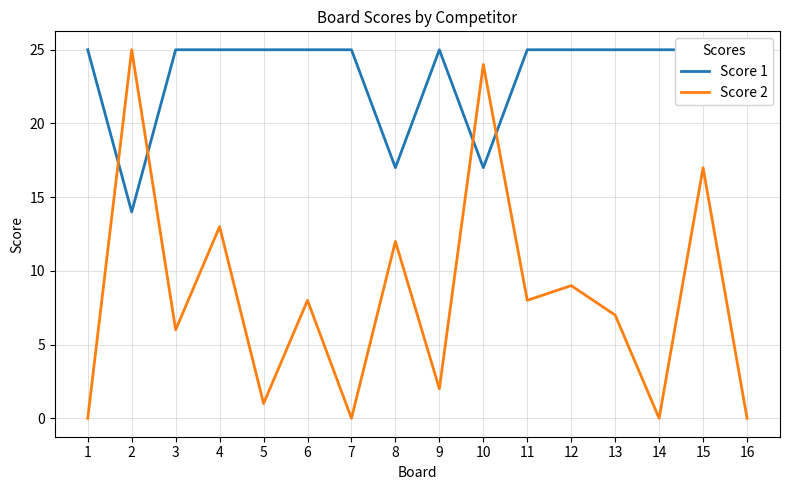

The value of Score 2 at 7 is 13. True or false?

False